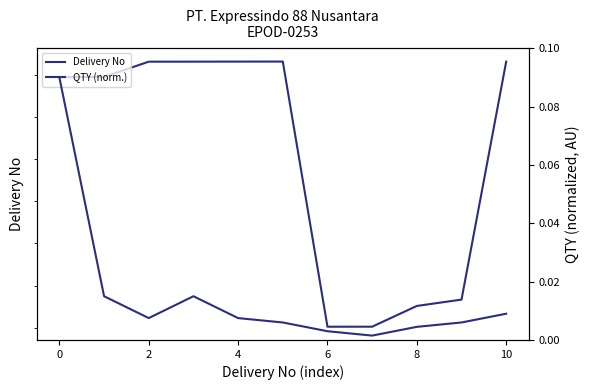

True or false: QTY (norm.) and Delivery No cross at least once.

False